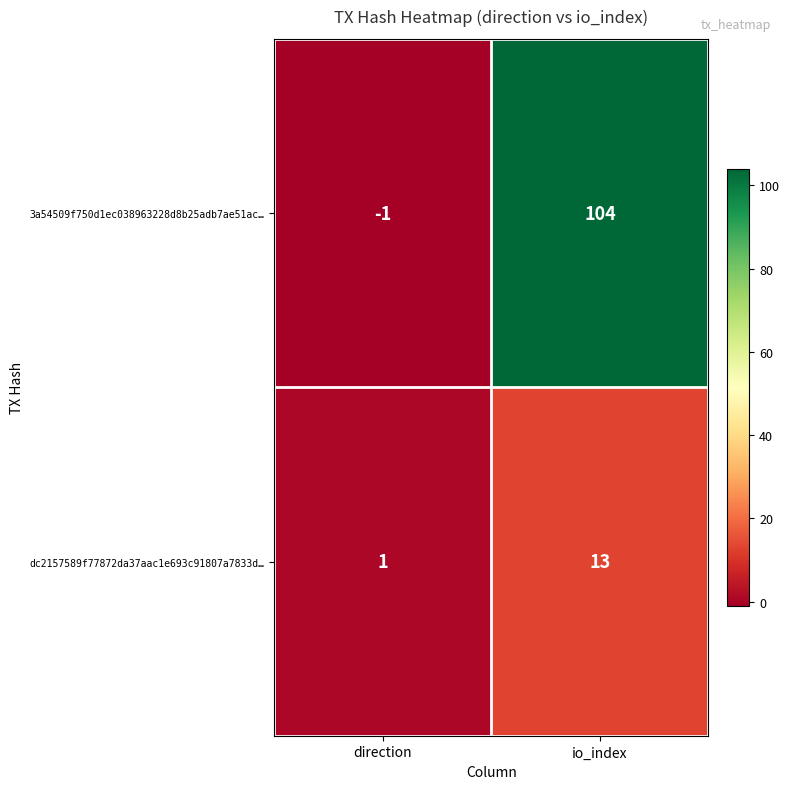

At how many categories does at least one series exceed 40?

1